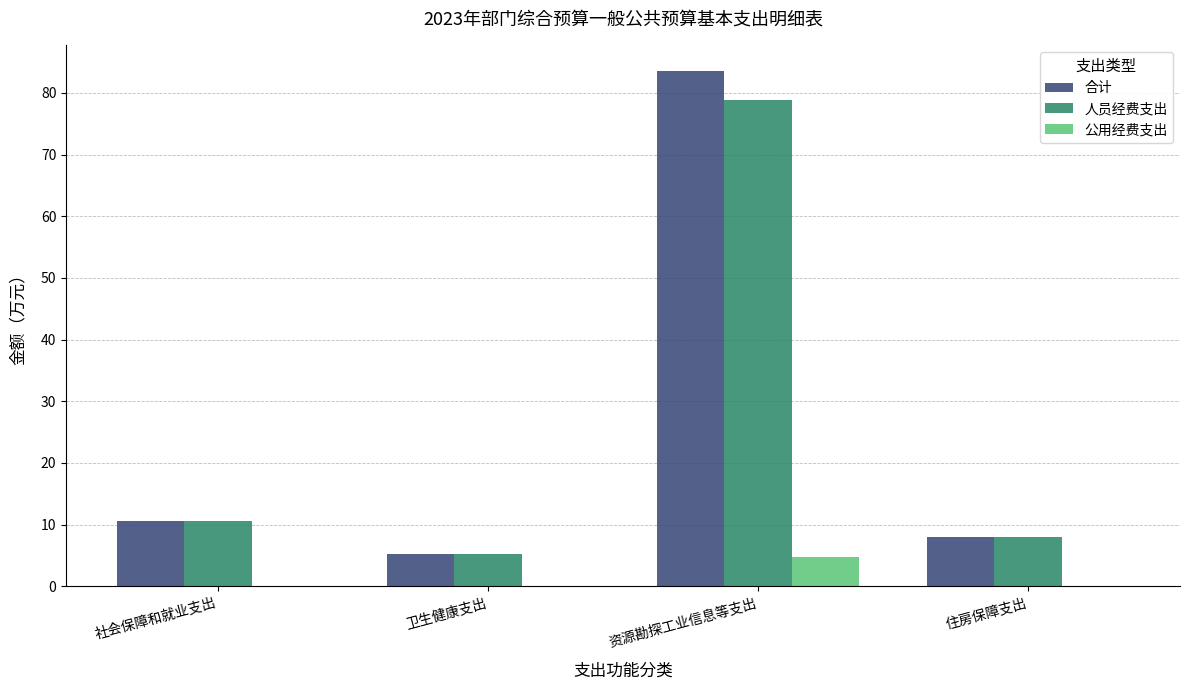

At which label is 人员经费支出 closest to 42?

社会保障和就业支出